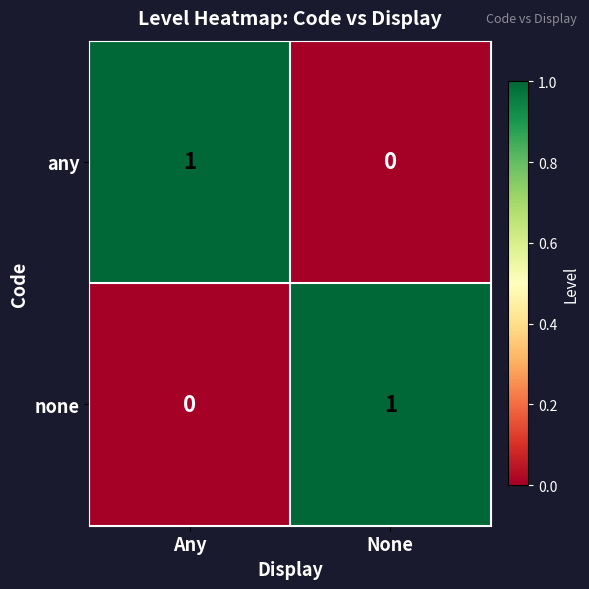

Rank the categories by any value from lowest to highest.

None, Any